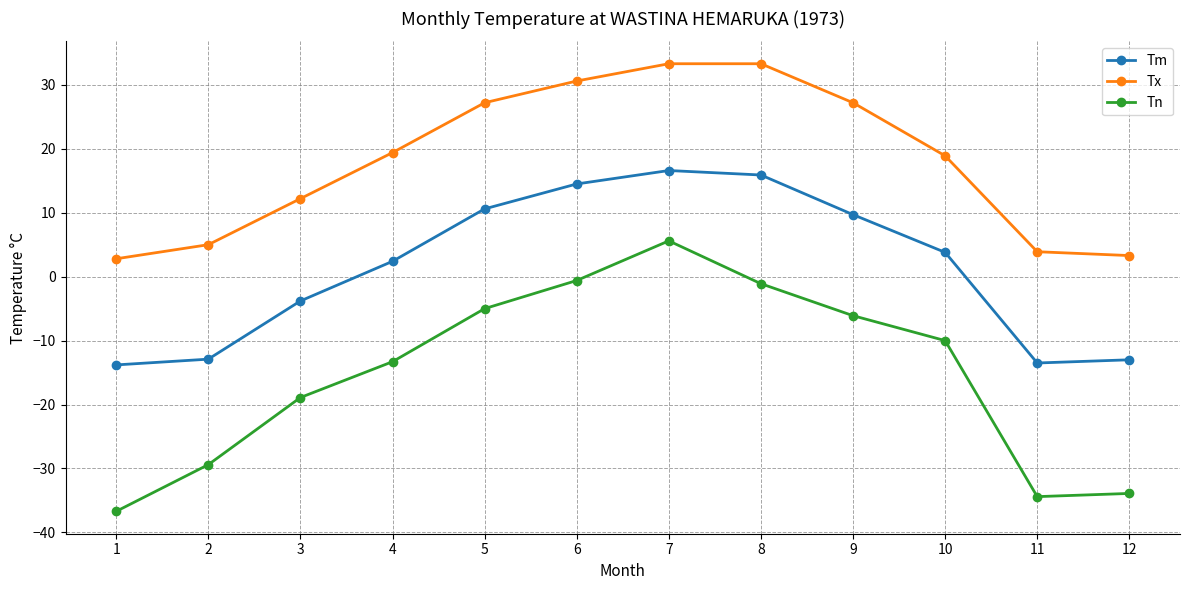

True or false: Tm has a value of 14.5 at 6.

True